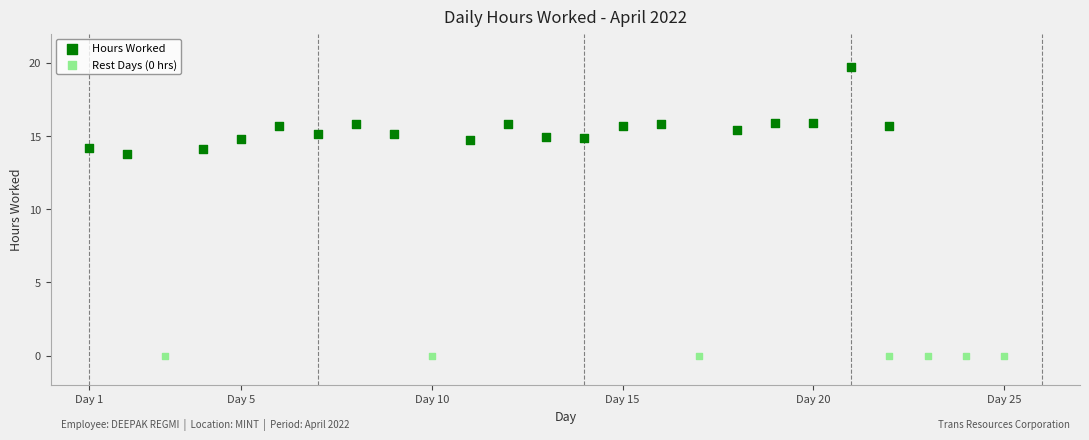

Which series contains the lowest Y value?

Rest Days (0 hrs)